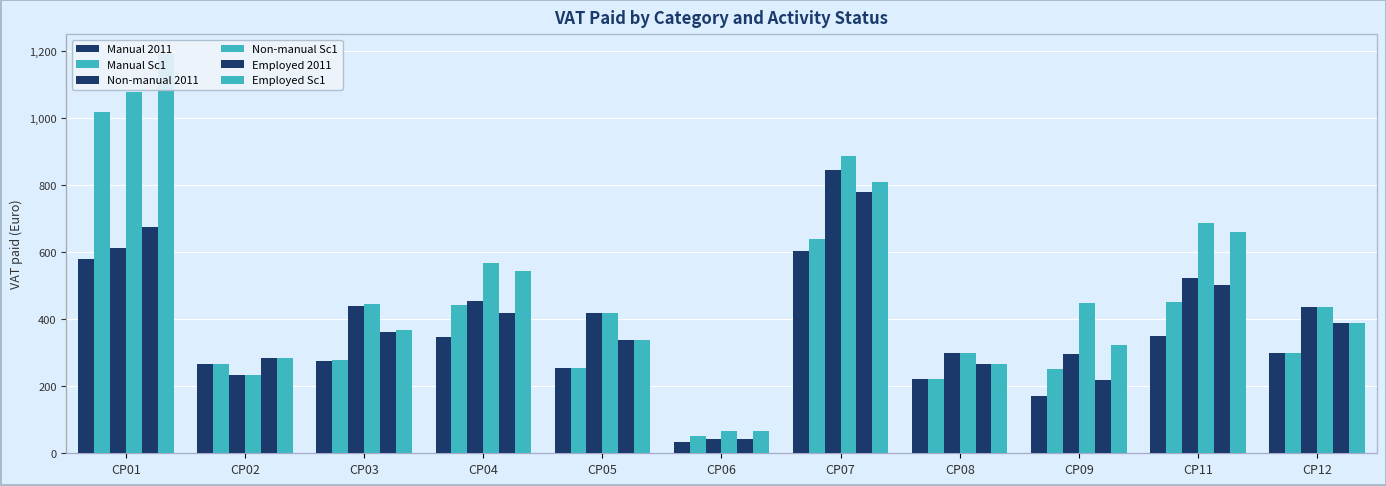

What is the average value of the Employed 2011 series?

389.0